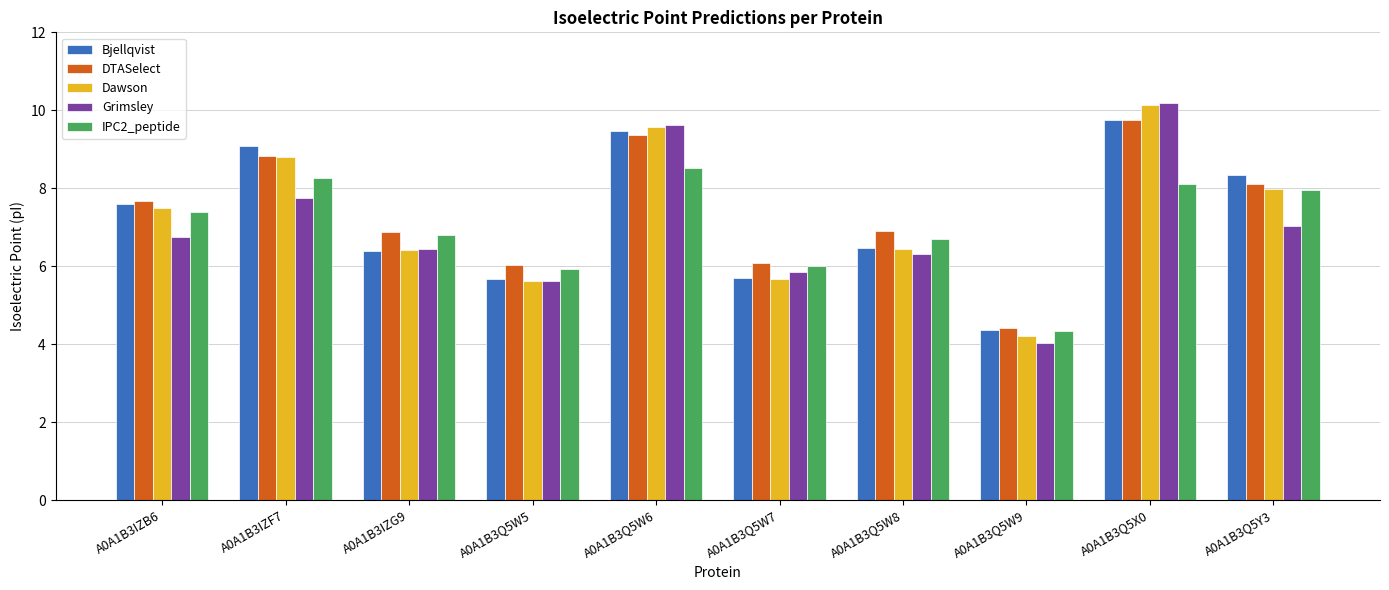

Which series has the widest spread of values?

Grimsley